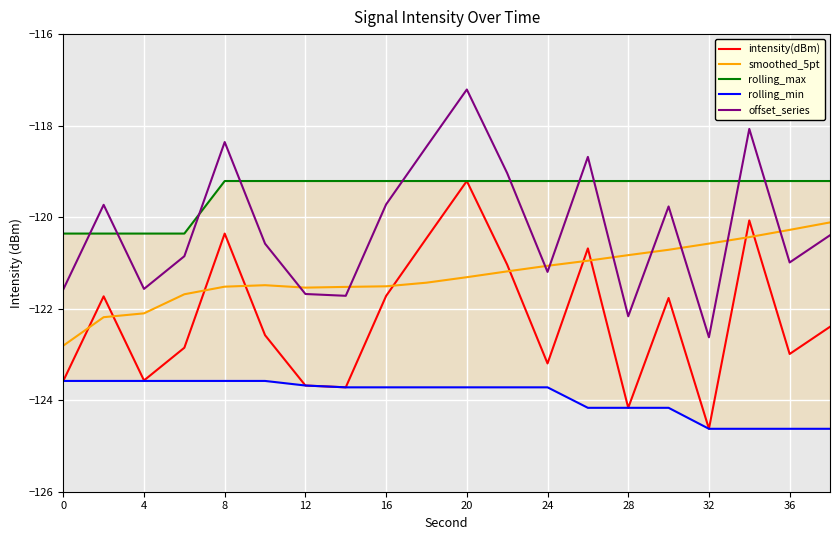

True or false: rolling_max and smoothed_5pt cross at least once.

False